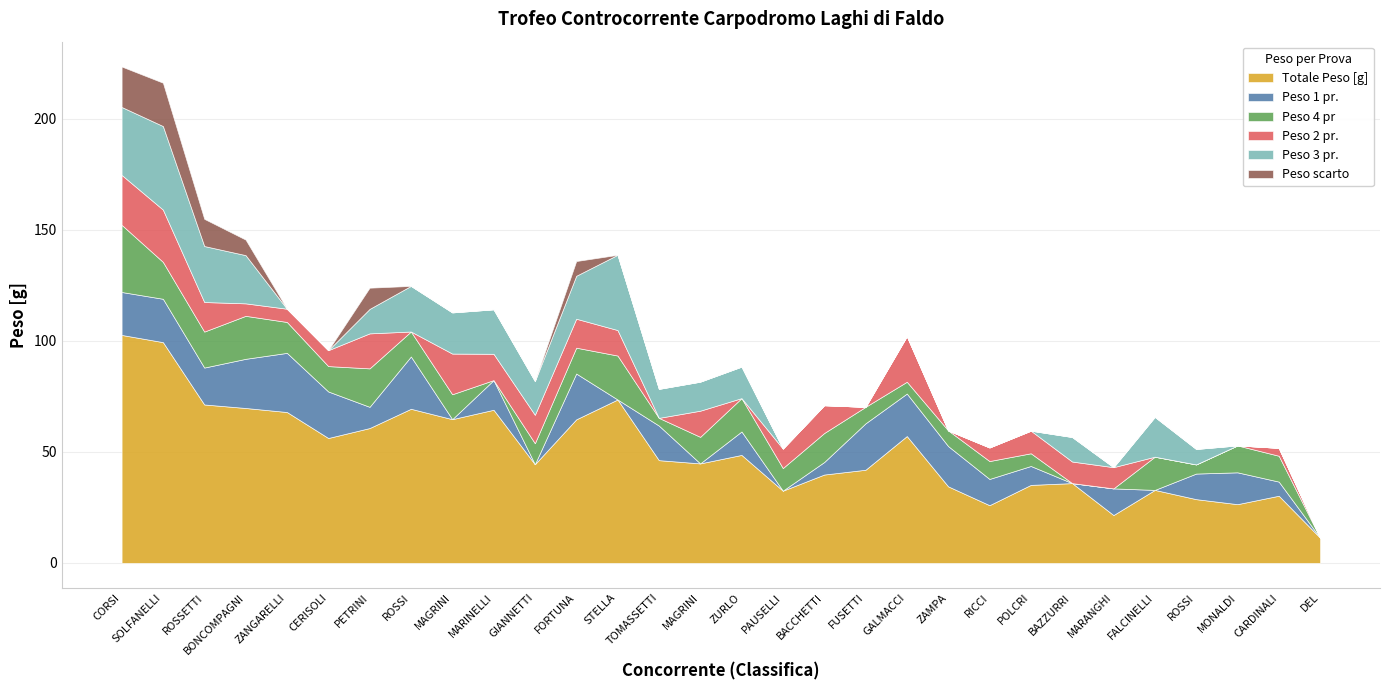

What is the difference between the Peso 1 pr. values at SOLFANELLI Marco and MARANGHI Lucio?

7.5